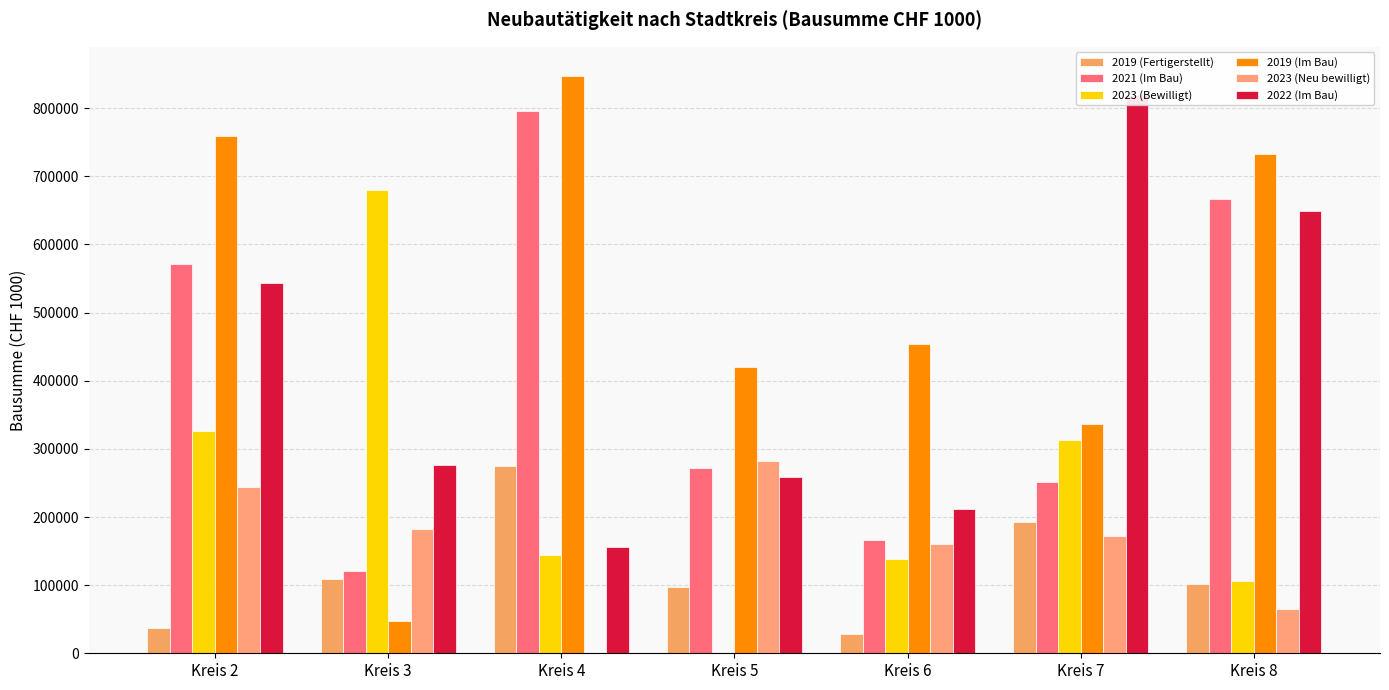

What are all the series names shown in the legend?

2019 (Fertigerstellt), 2021 (Im Bau), 2023 (Bewilligt), 2019 (Im Bau), 2023 (Neu bewilligt), 2022 (Im Bau)